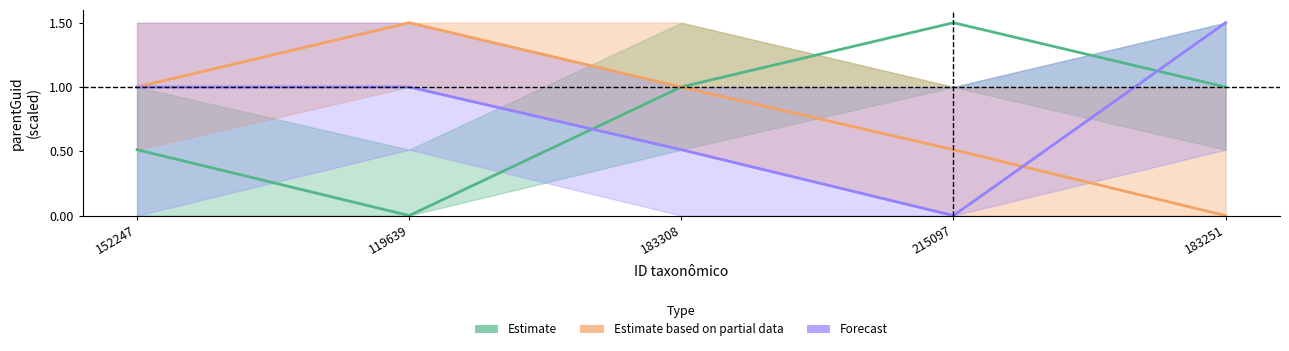

True or false: Estimate has more than 1 interior local peaks.

False